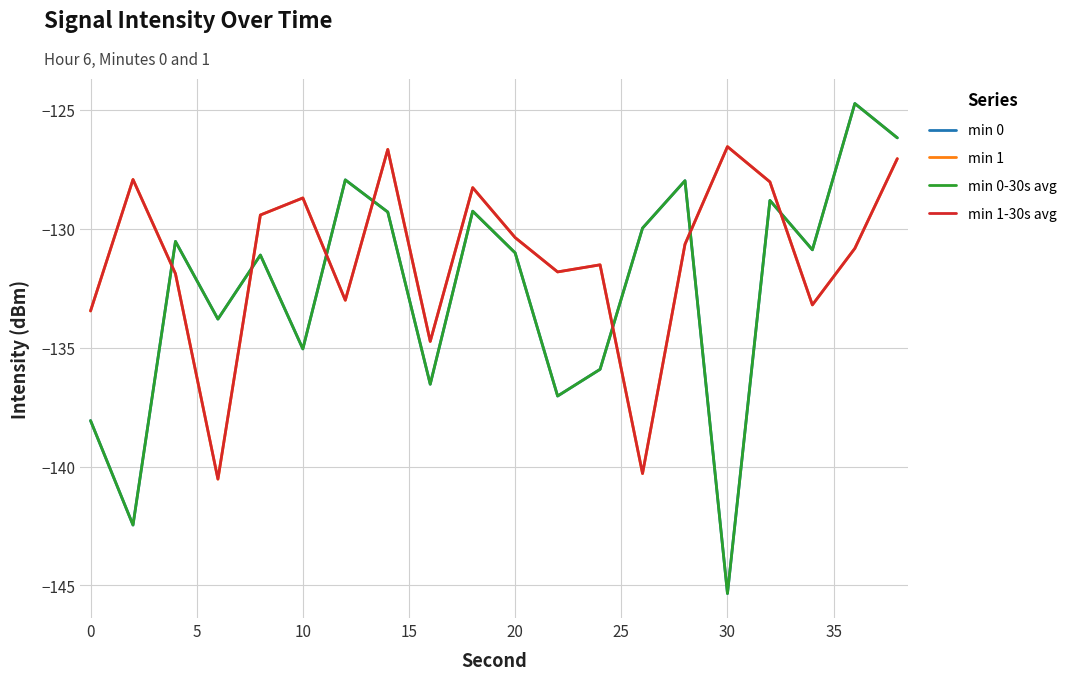

How many interior local peaks does the min 0 series have?

7